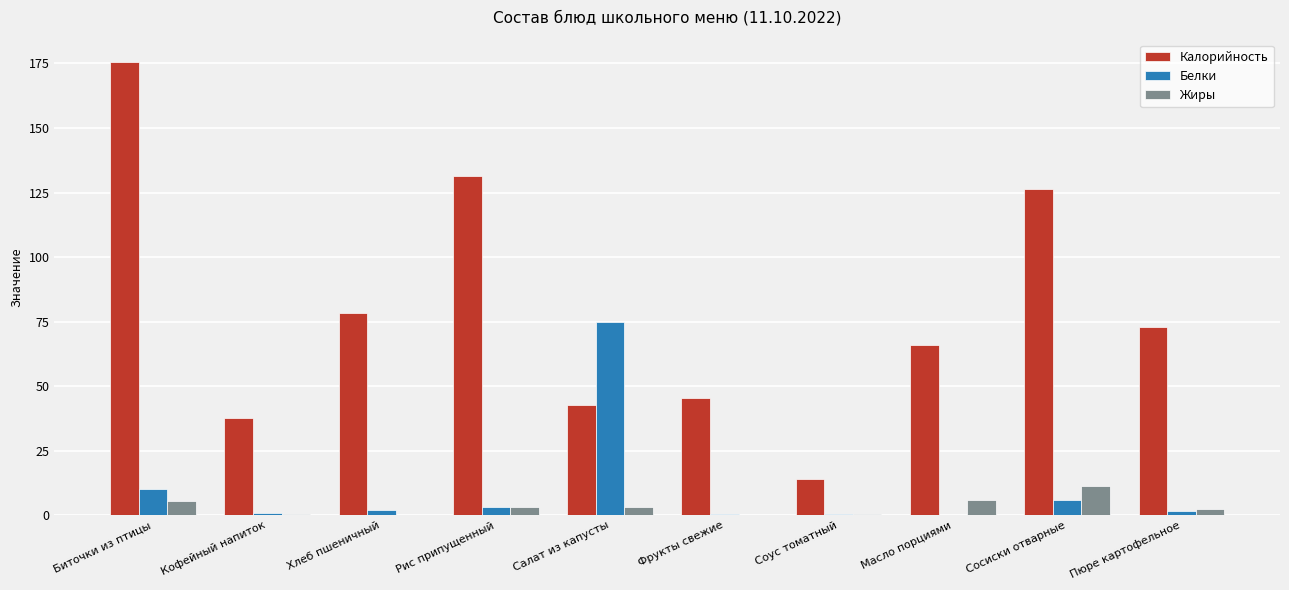

Which label corresponds to the largest value in the chart?

Биточки из птицы